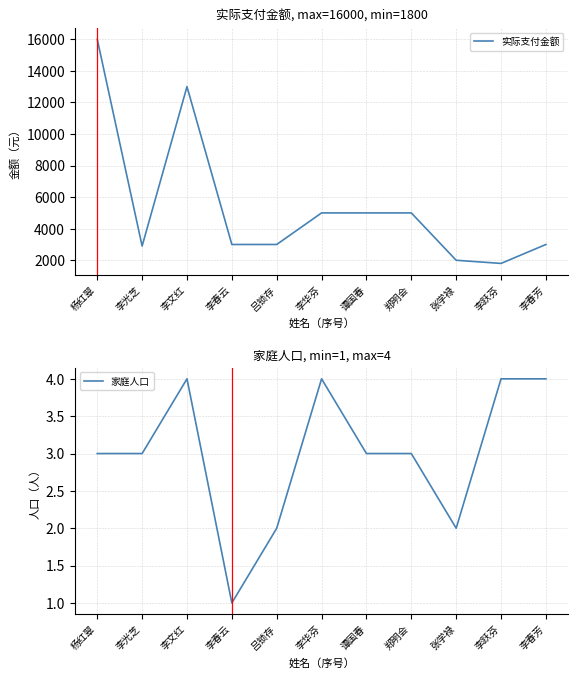

What is the average value of the 家庭人口 series?

3